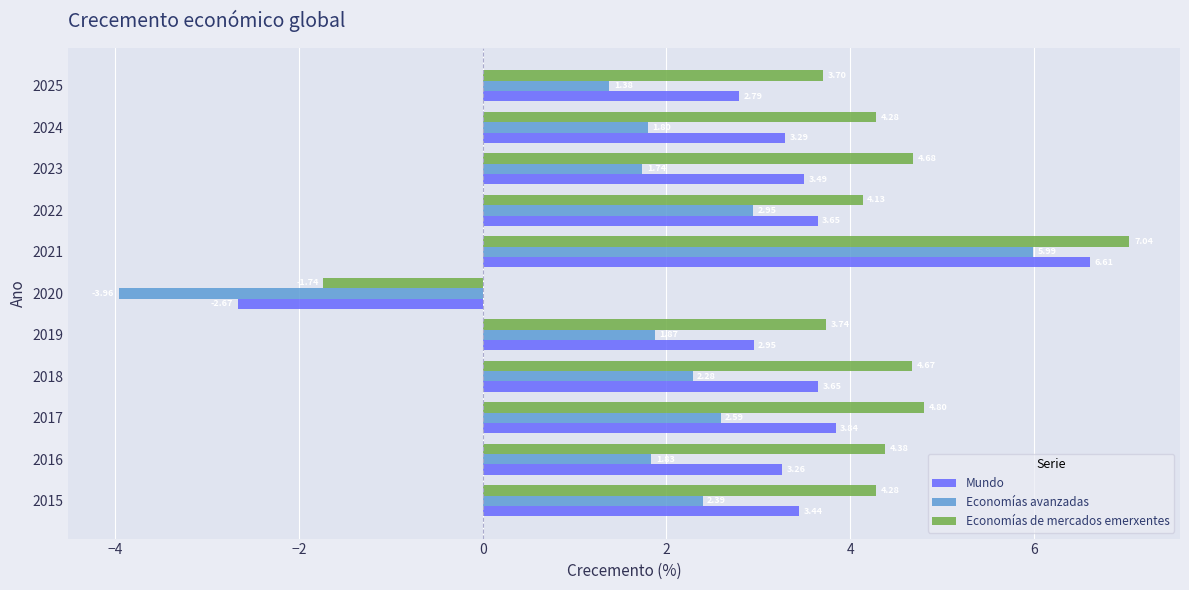

What is the difference between the maximum and minimum values in the Economías avanzadas series?

9.9